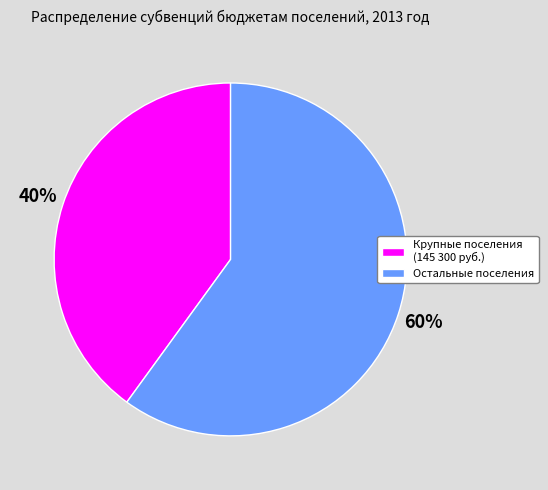

Is there a majority slice in this chart?

Yes